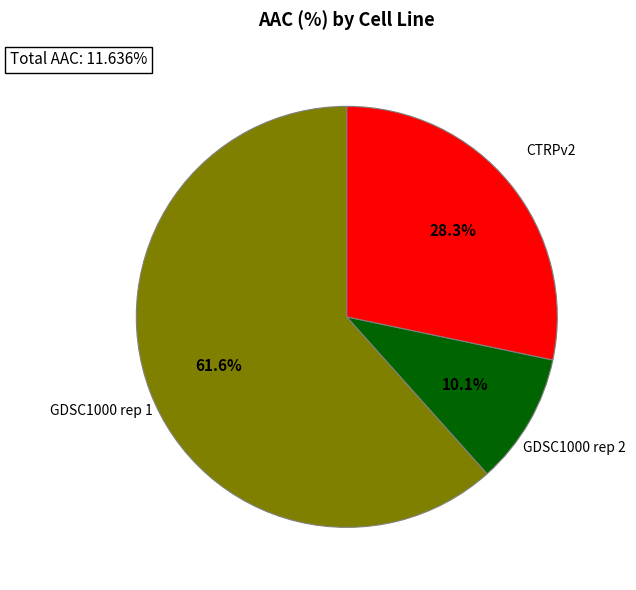

To the nearest percent, what is the difference between the GDSC1000 rep 1 and CTRPv2 slice percentages?

33%